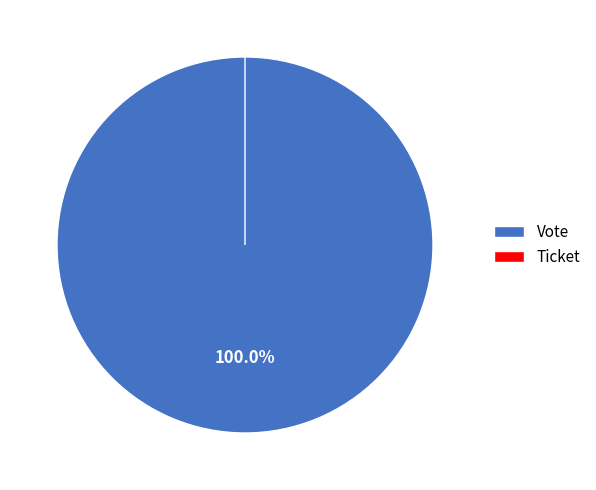

What is the total percentage of Ticket and Vote?

100.0%